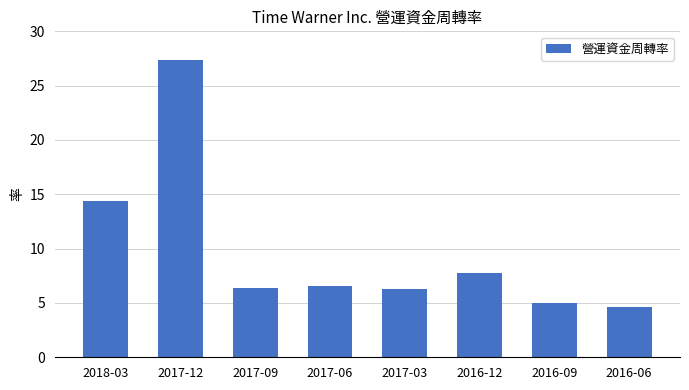

What is the sum of all values?

78.4